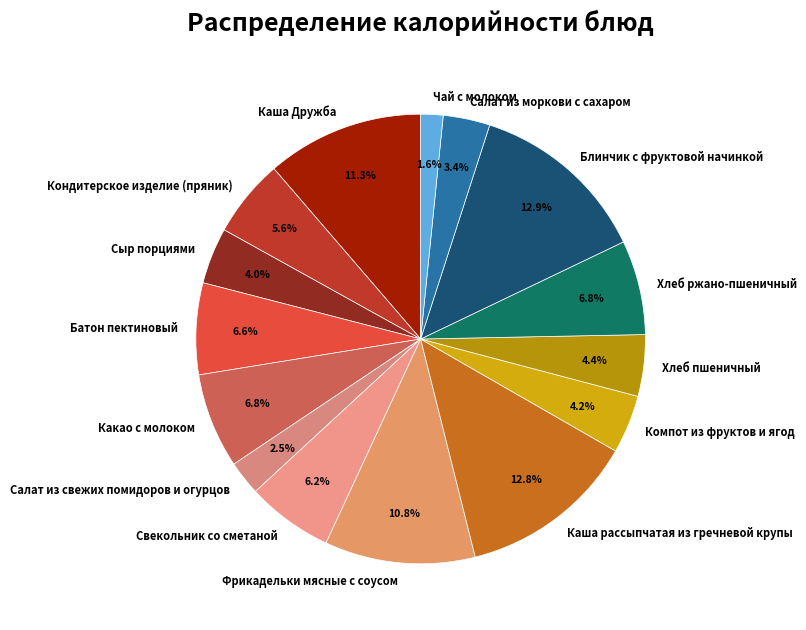

Approximately how many times larger is the value at Сыр порциями compared to Салат из моркови с сахаром?

1.2